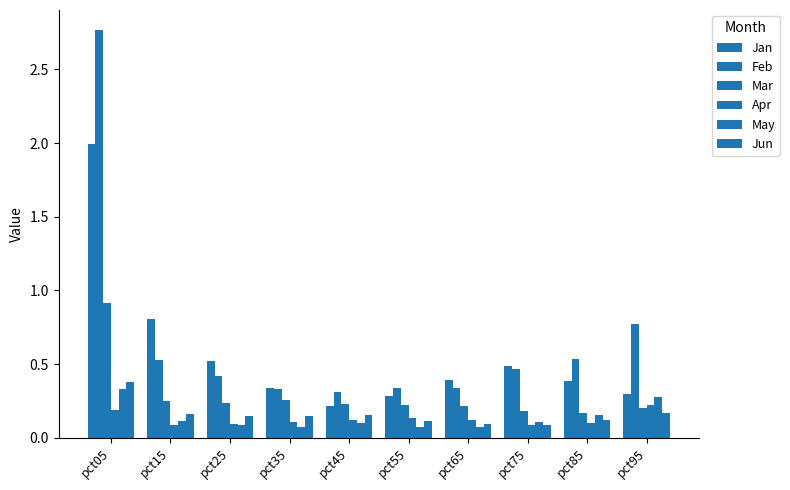

How many categories are shown in the chart?

10